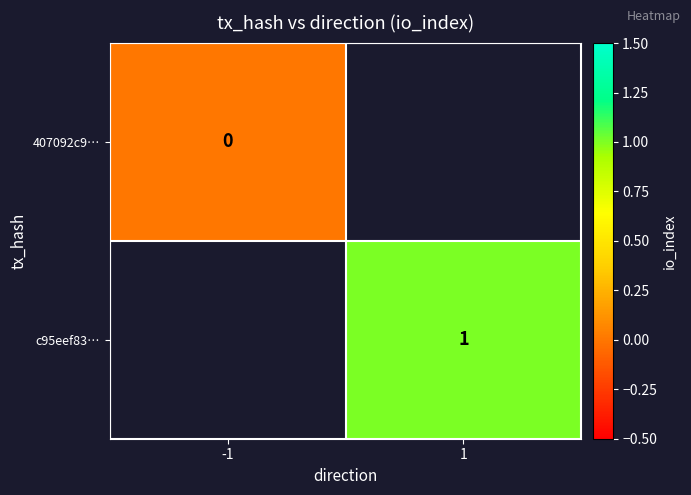

Between -1 and 1, which is larger?

1